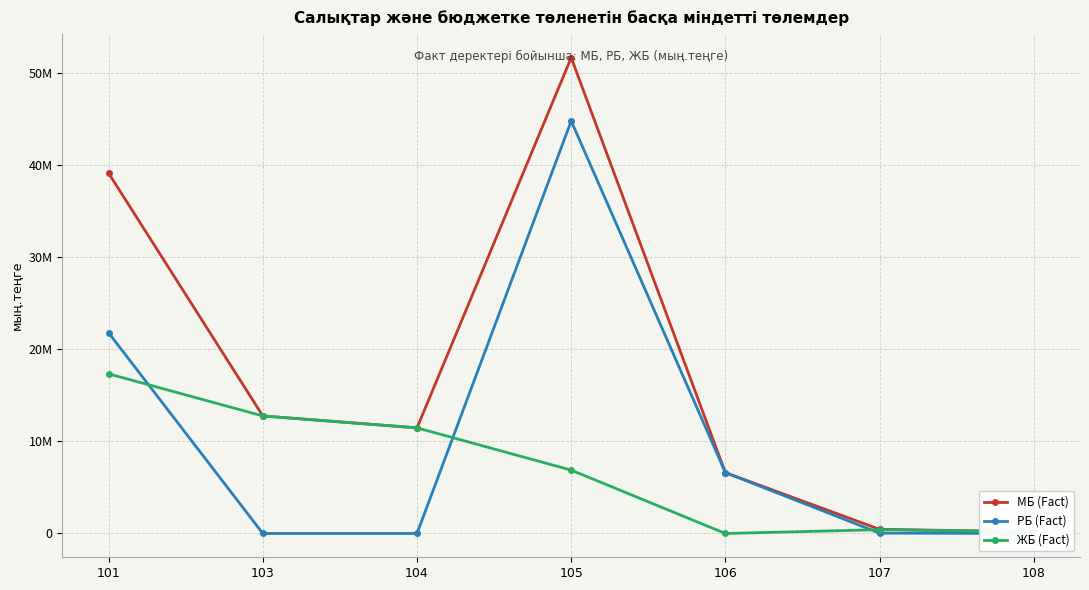

At which label is ЖБ (Fact) closest to 8671369?

105